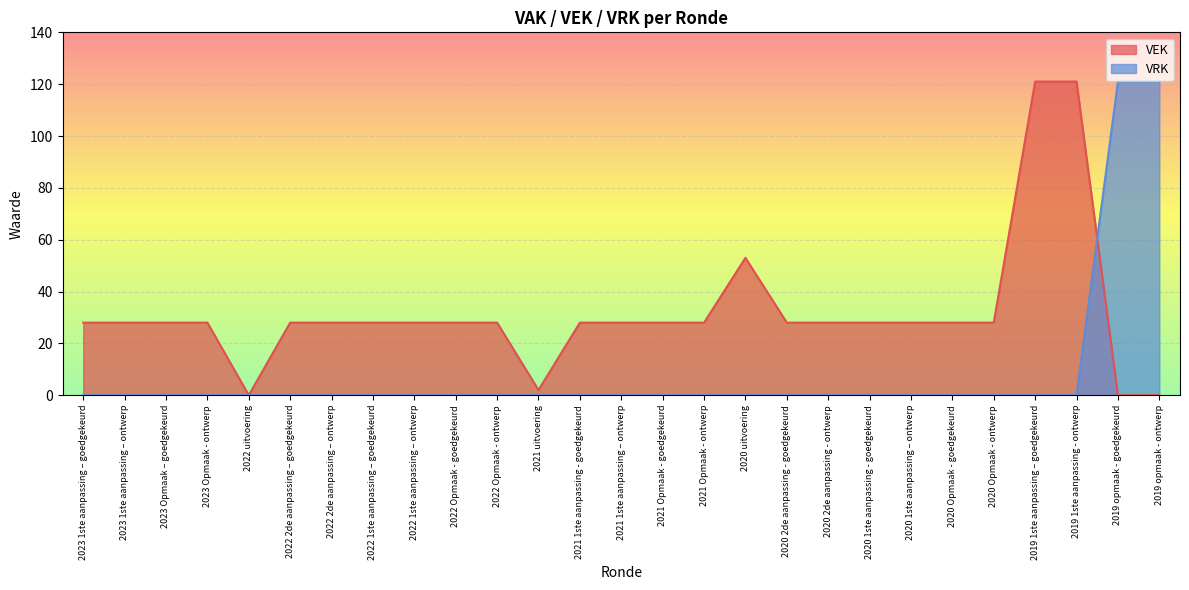

Where do VEK and VRK first cross each other?

2019 1ste aanpassing - ontwerp and 2019 opmaak - goedgekeurd